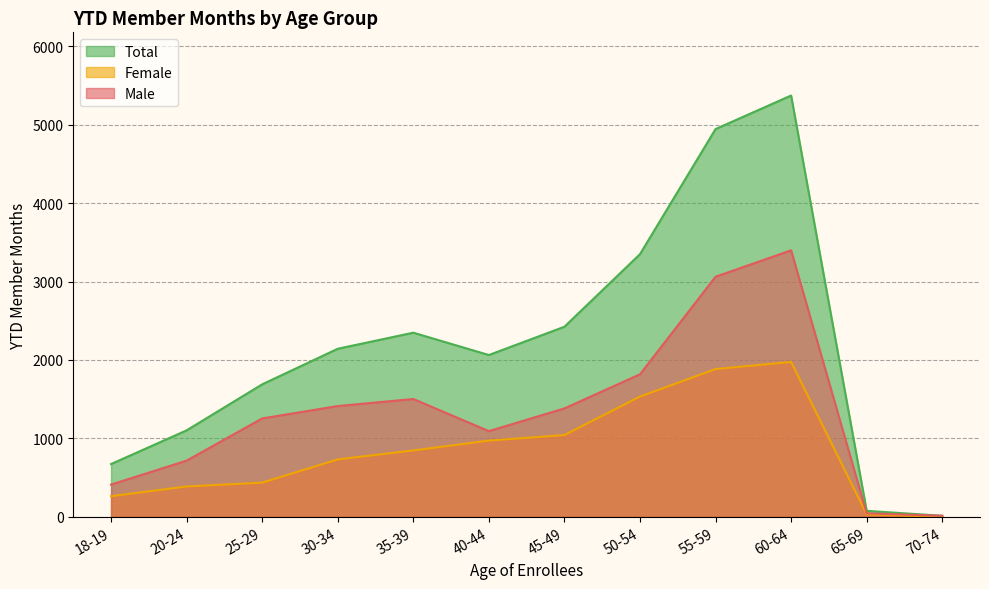

True or false: Male and Total cross at least once.

False